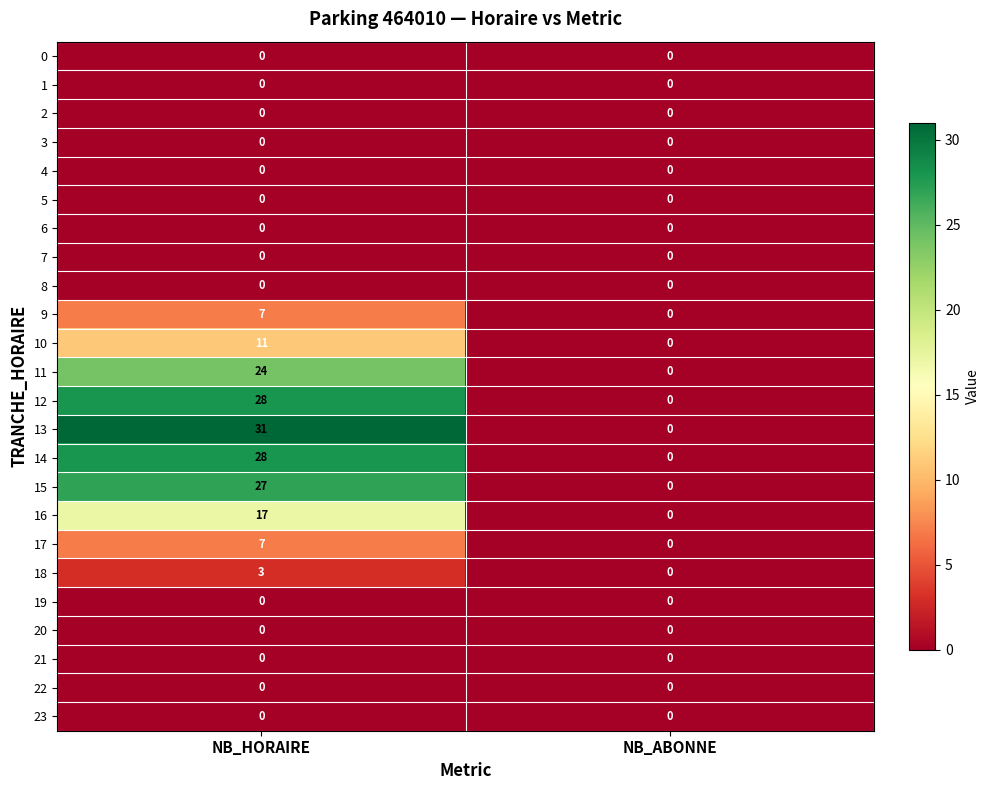

The value of 1 at NB_HORAIRE is 0. True or false?

True